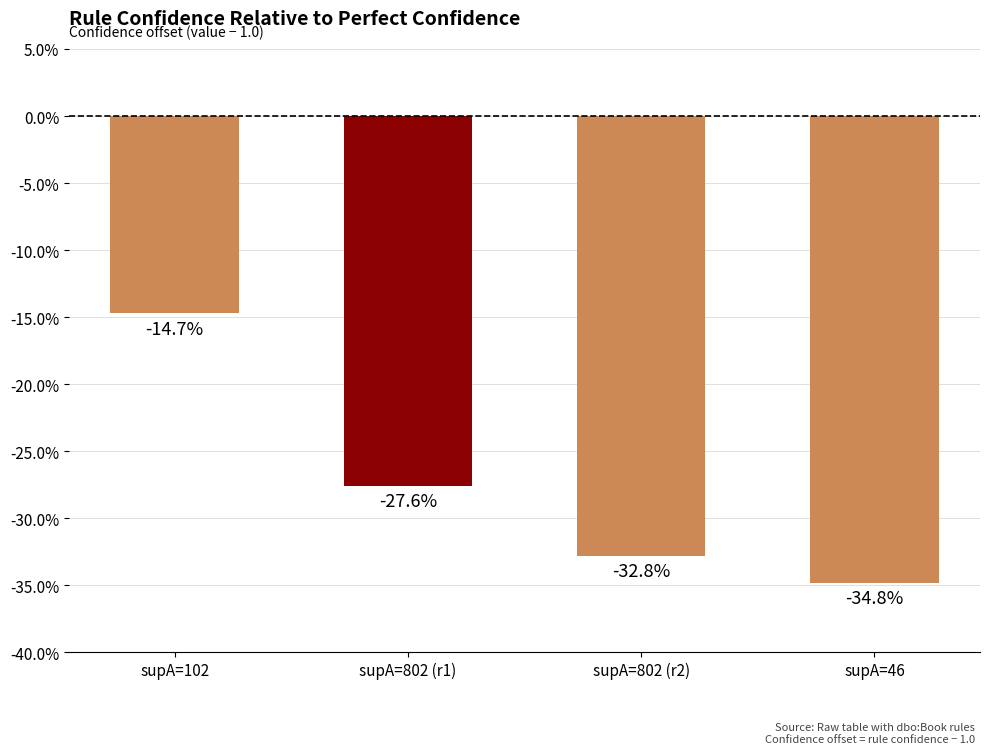

What position from the left is supA=802 (r1)?

2